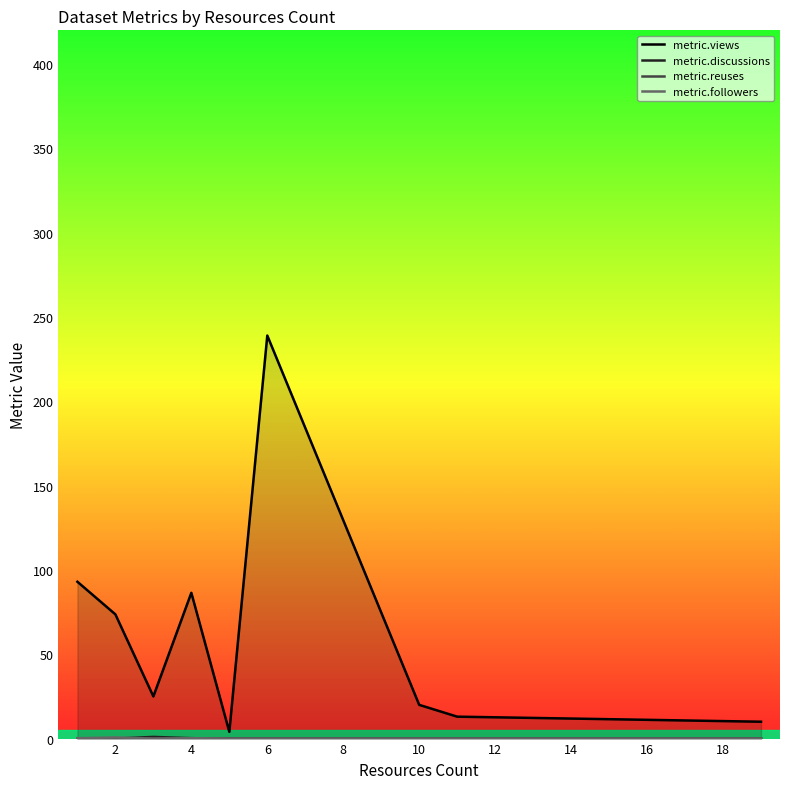

Is it true that metric.discussions equals 0.1 at 0?

False